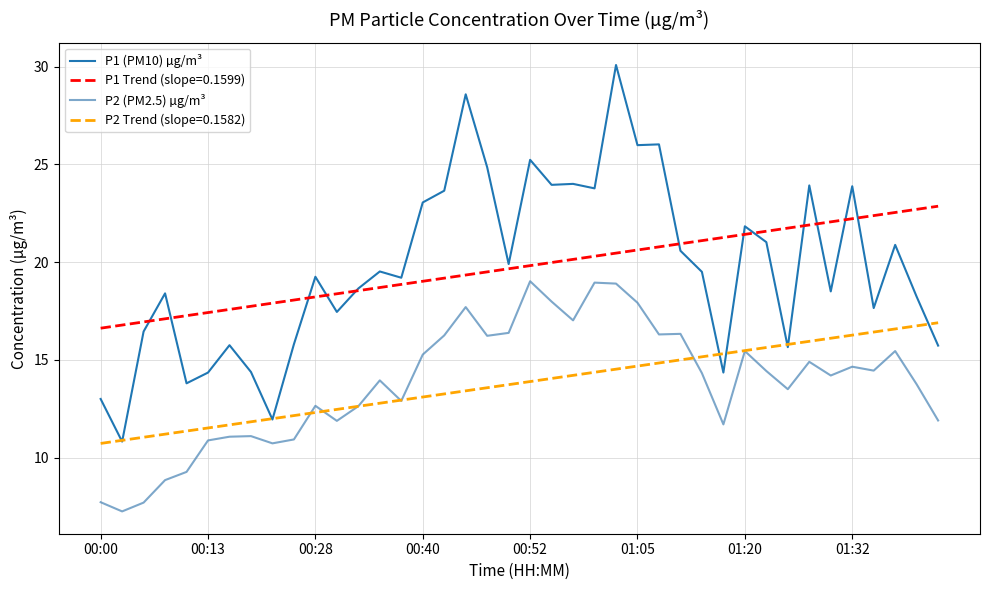

Rank the series by their maximum value, from highest to lowest.

P1 (PM10) µg/m³, P1 Trend (slope=0.1599), P2 (PM2.5) µg/m³, P2 Trend (slope=0.1582)